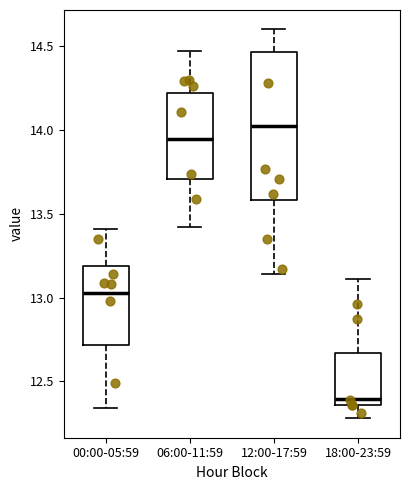

Where does the lower whisker of the box for 06:00-11:59 end on the y-axis? The values are not printed on the chart, so give them approximately, as read against the axis.

13.40